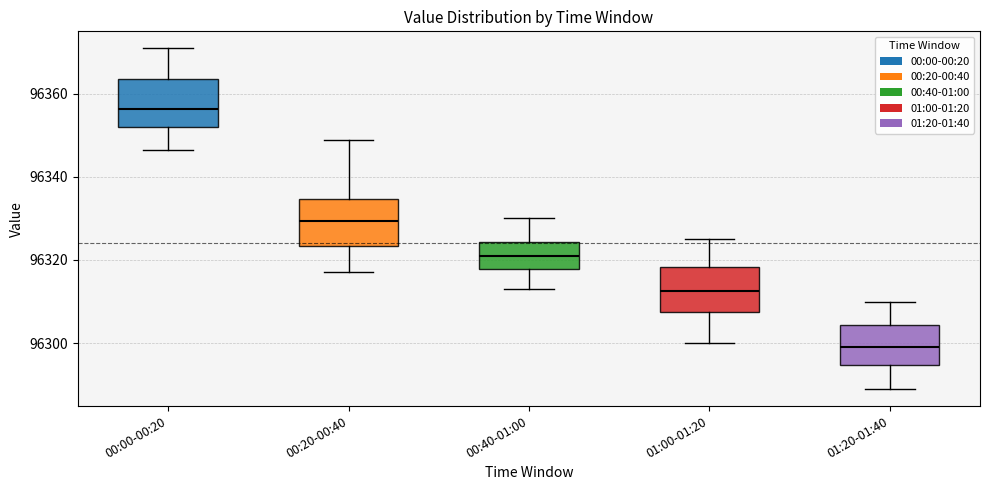

Reading left to right, read every box against the y-axis: the position of its median line, the range the box covers, and the ends of its whiskers. The values are not printed on the chart, so give them approximately, as read against the axis.

00:00-00:20: median 96356, box 96352 to 96364, whiskers 96346 to 96370
00:20-00:40: median 96330, box 96324 to 96334, whiskers 96318 to 96348
00:40-01:00: median 96320, box 96318 to 96324, whiskers 96314 to 96330
01:00-01:20: median 96312, box 96308 to 96318, whiskers 96300 to 96326
01:20-01:40: median 96300, box 96294 to 96304, whiskers 96290 to 96310